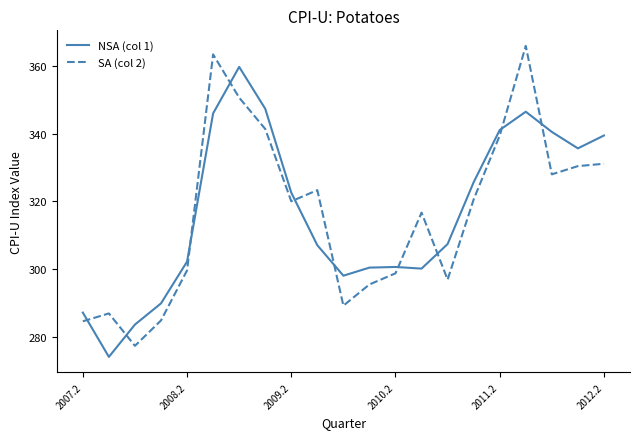

What is the minimum value for NSA (col 1)?

274.1